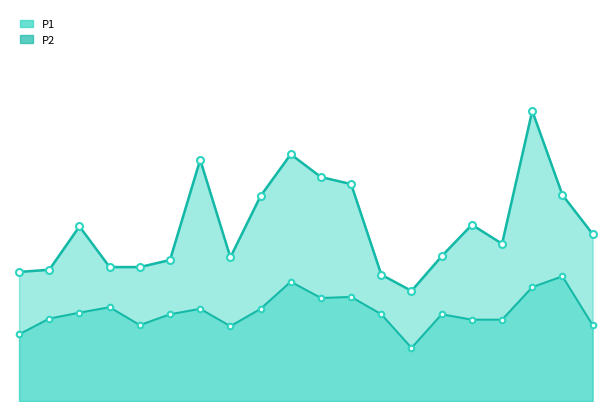

What is the highest value of the P2 series?

2.3